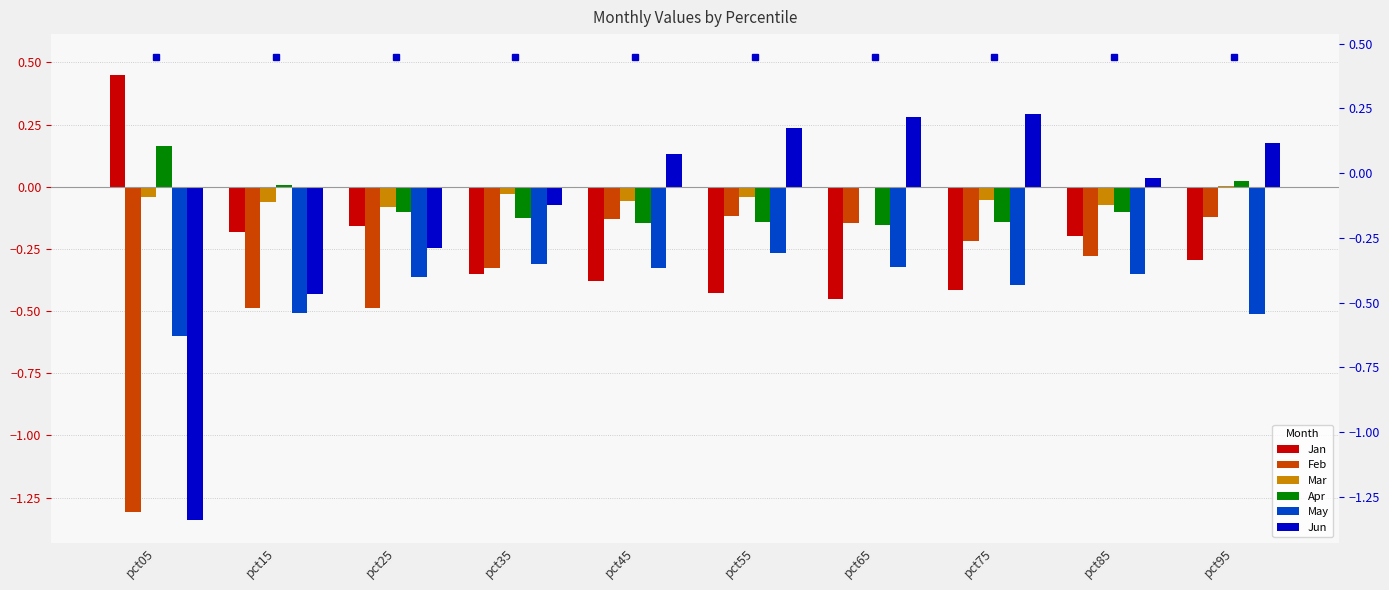

How many categories are shown in the chart?

10